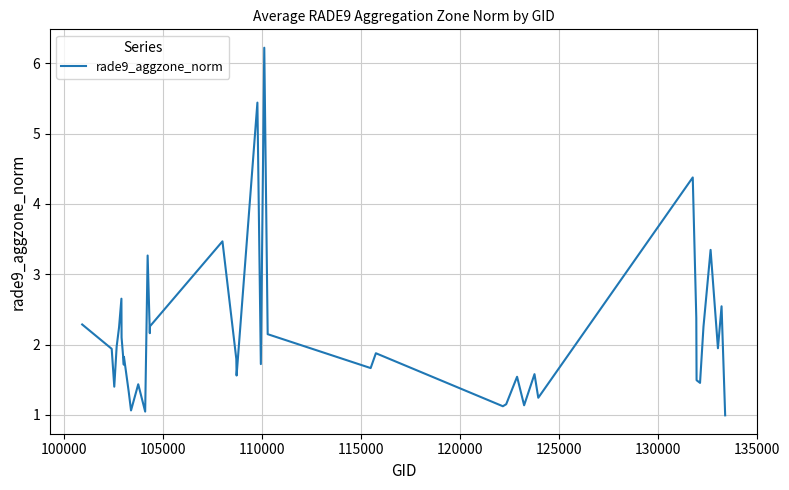

What is the difference between the maximum and minimum values?

5.2